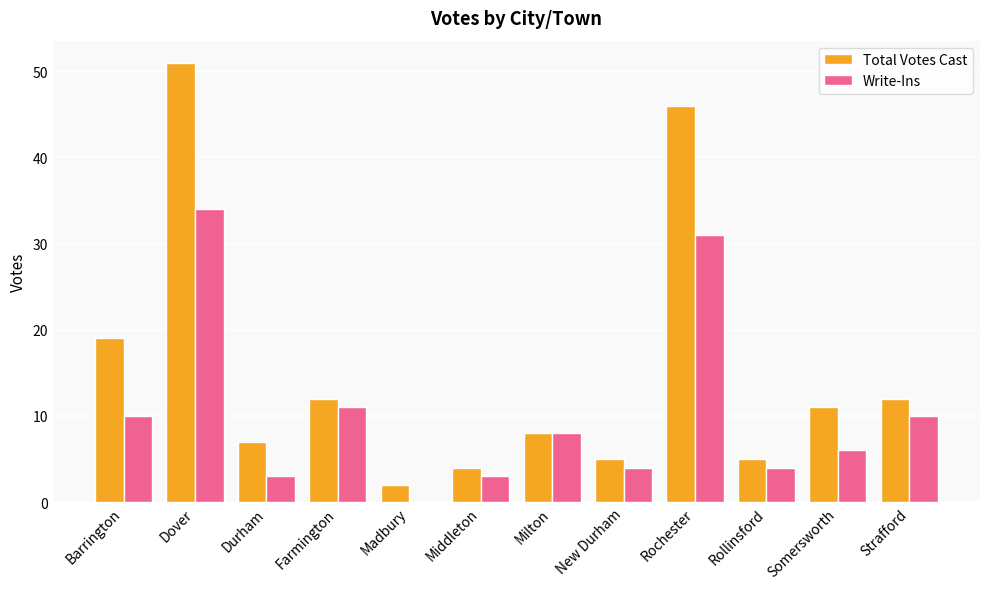

Which series changed the most between Barrington and Dover?

Total Votes Cast